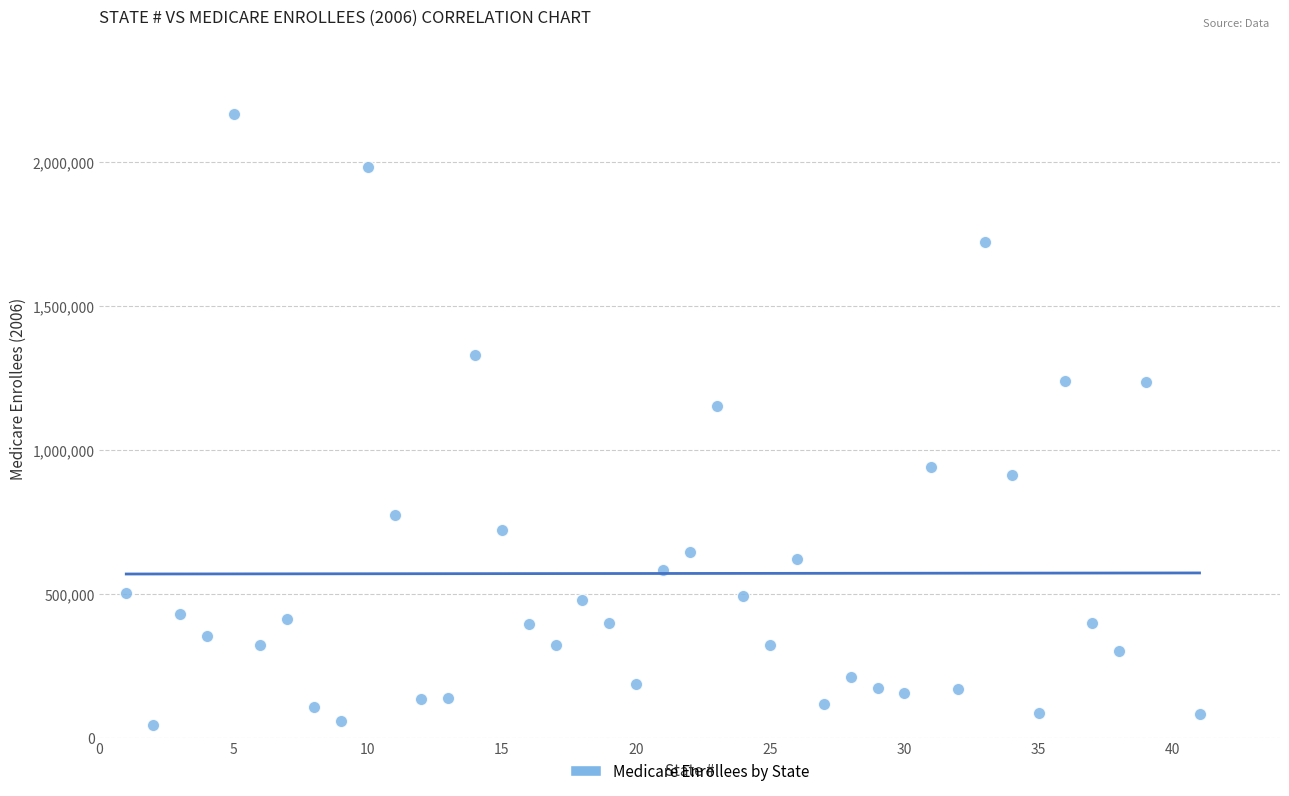

What is the range of X values (max minus min)?

40